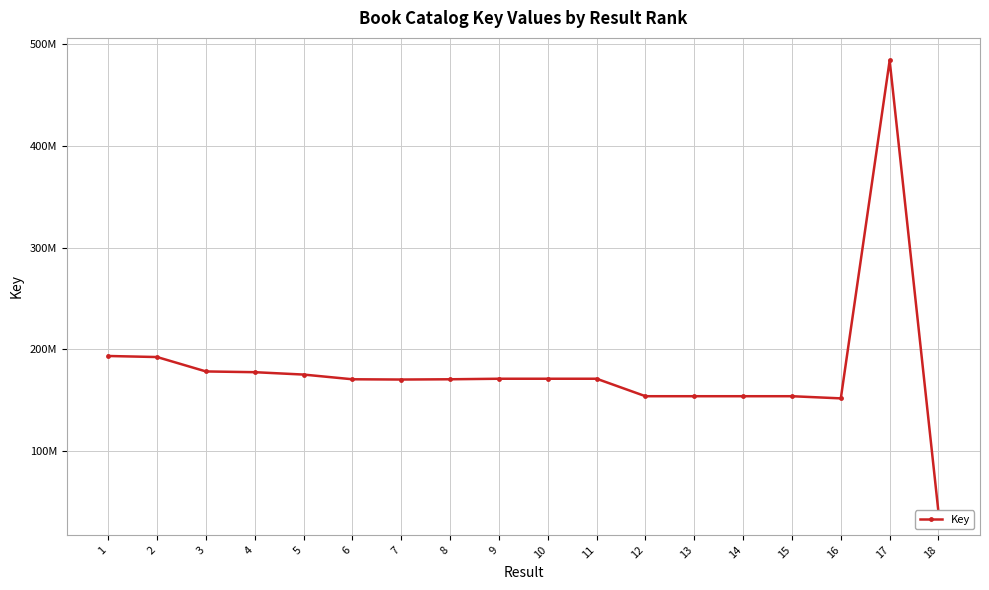

Reading right to left, list all the values displayed in this chart.

39902065	483714252	151818022	153934410	153934672	153934484	153934373	171104976	171105014	171104938	170572124	170320088	170572167	175195123	177533530	178270587	192411746	193446321